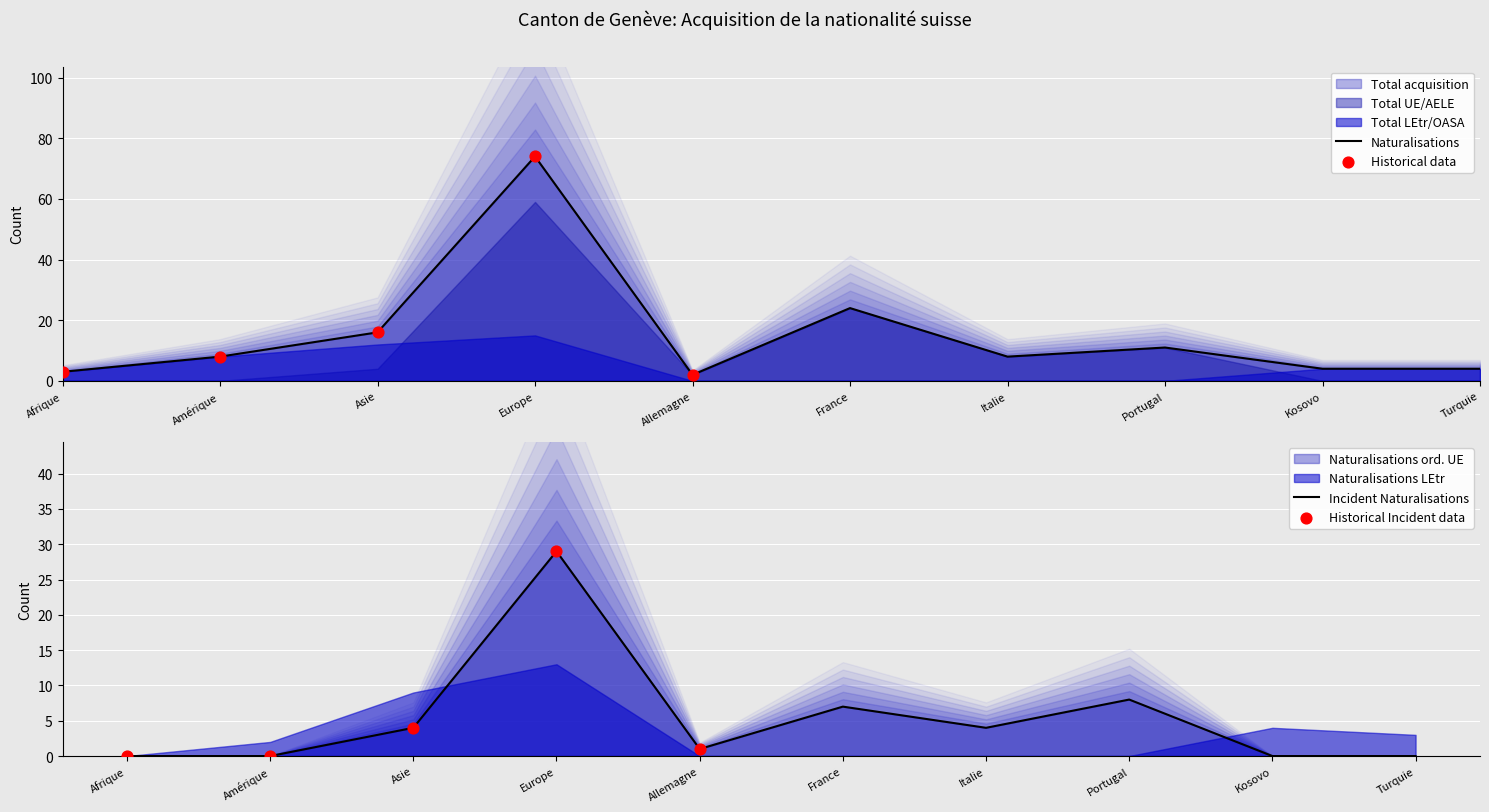

Is the value of Naturalisations ordinaires UE at Afrique greater than the value of Total acquisition at Allemagne?

No